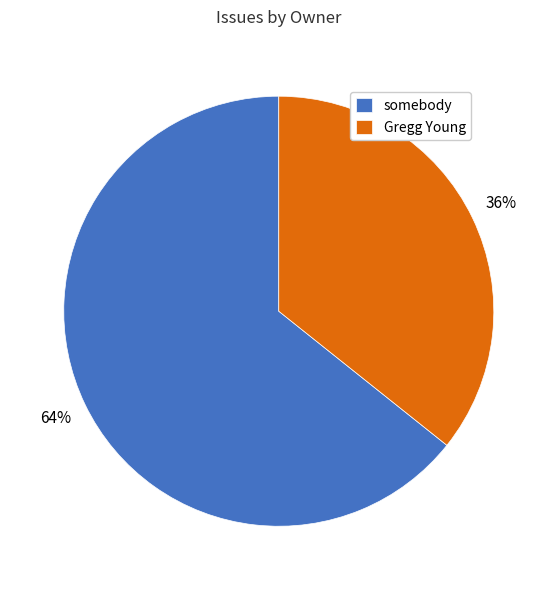

Combined, do somebody and Gregg Young account for over 50%?

Yes